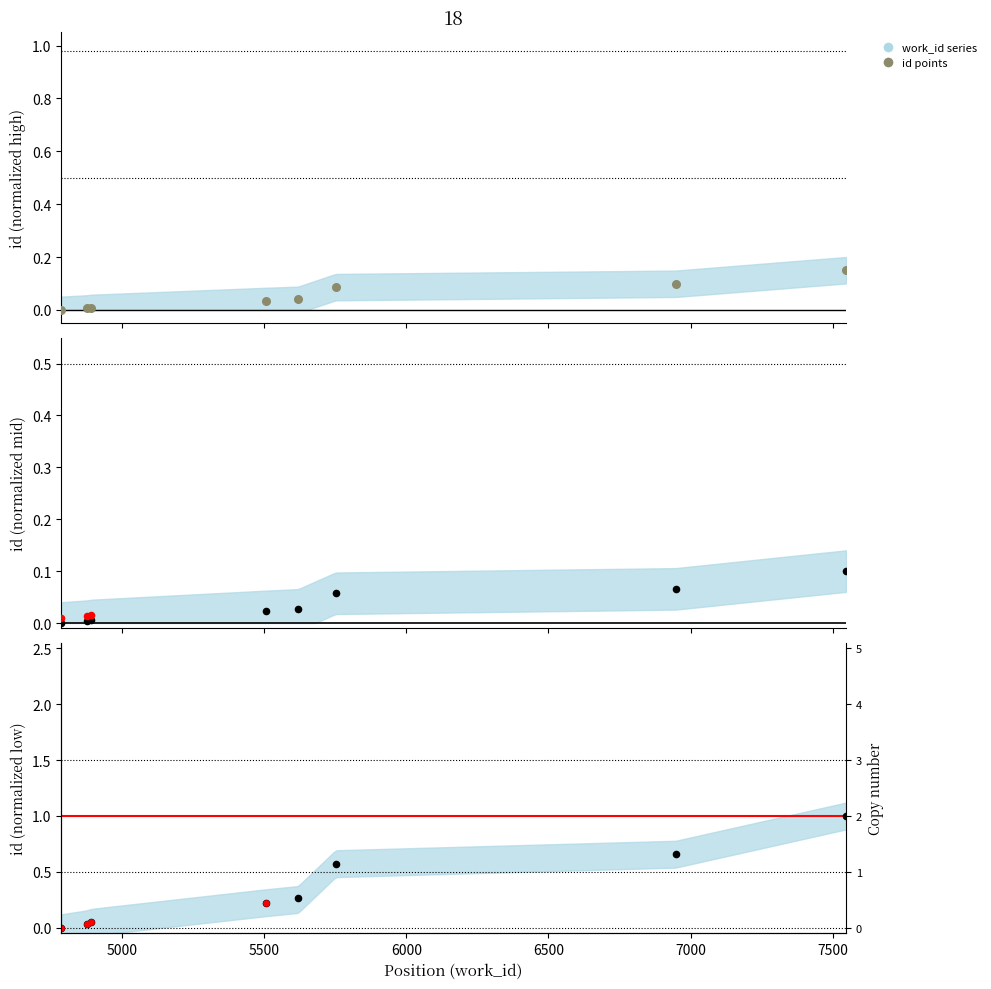

What is the change in value from 4892 to 6947?

+0.1